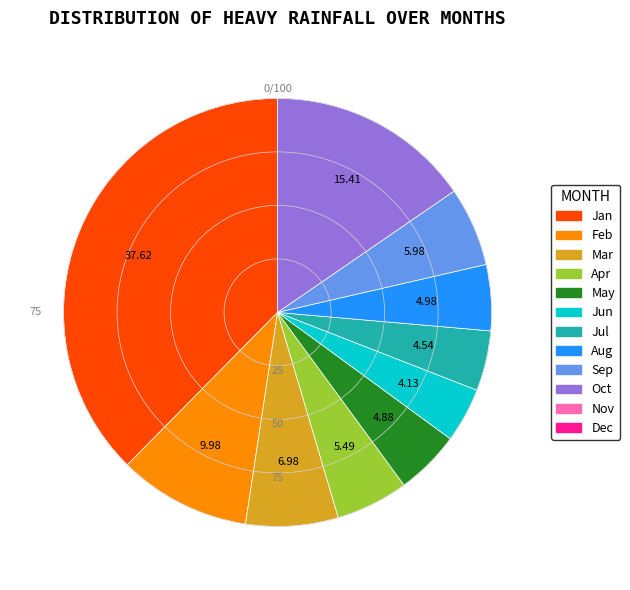

Does any single category account for the majority?

No